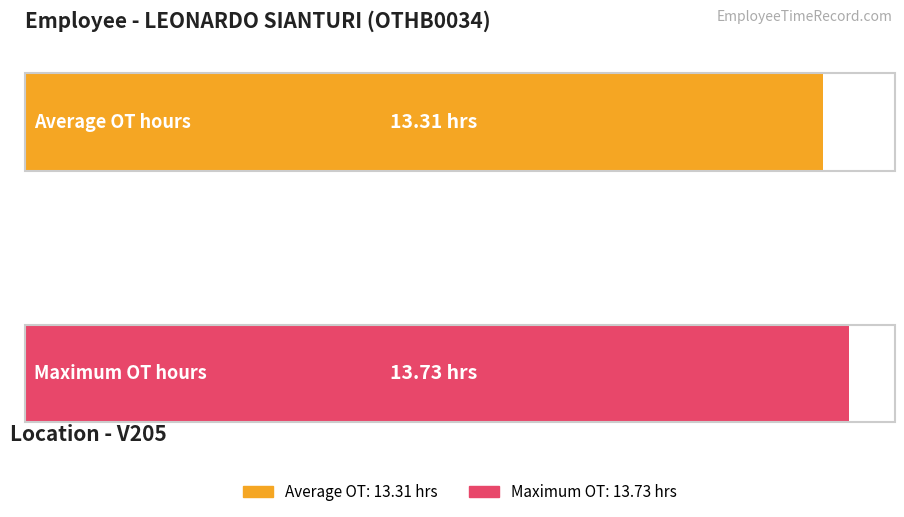

How many bars are there in each group?

2